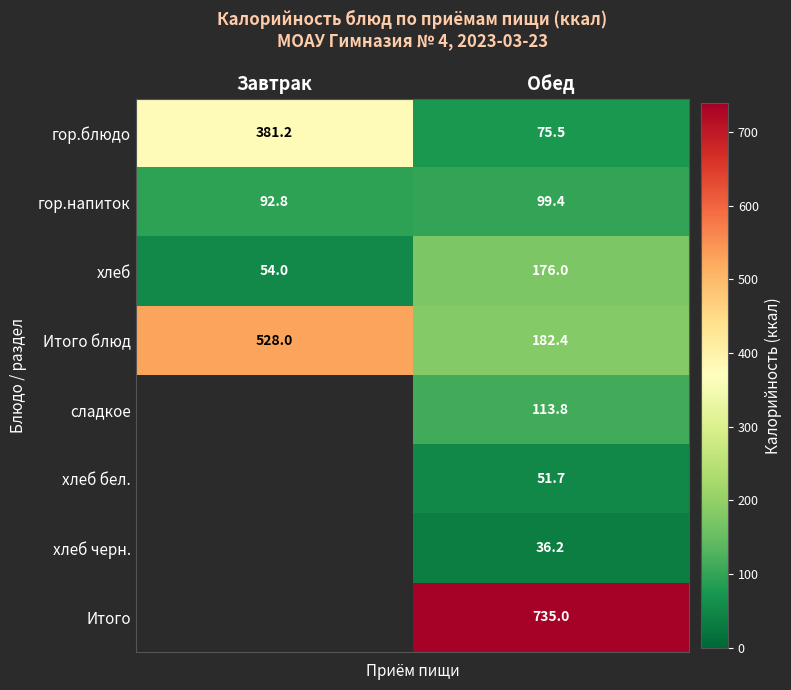

Is it true that Итого equals 1318.6 at Обед?

False